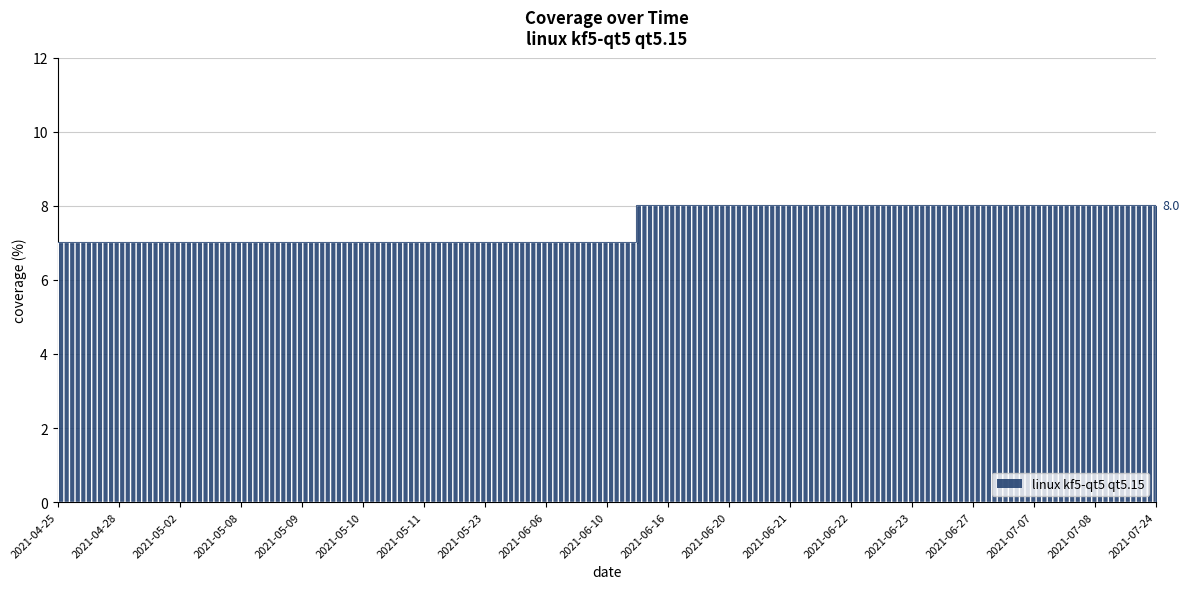

Reading left to right, list all the values displayed in this chart.

2021-04-25=7	2021-04-28=7	2021-05-02=7	2021-05-08=7	2021-05-09=7	2021-05-10=7	2021-05-11=7	2021-05-23=7	2021-06-06=7	2021-06-10=7	2021-06-16=8	2021-06-20=8	2021-06-21=8	2021-06-22=8	2021-06-23=8	2021-06-27=8	2021-07-07=8	2021-07-08=8	2021-07-24=8